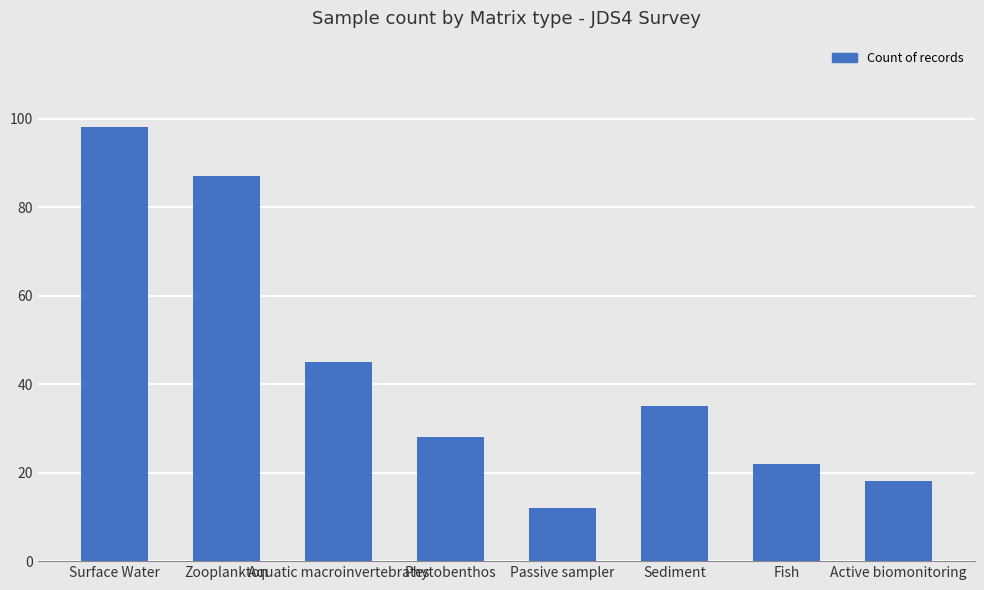

What is the maximum value shown in the chart?

98